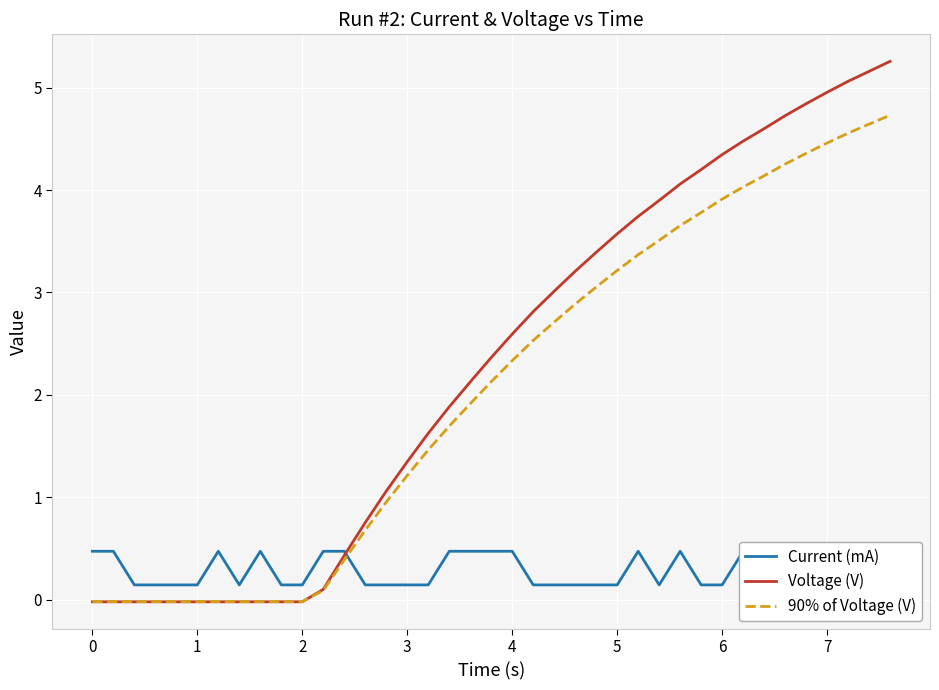

How many lines are shown in the chart?

3